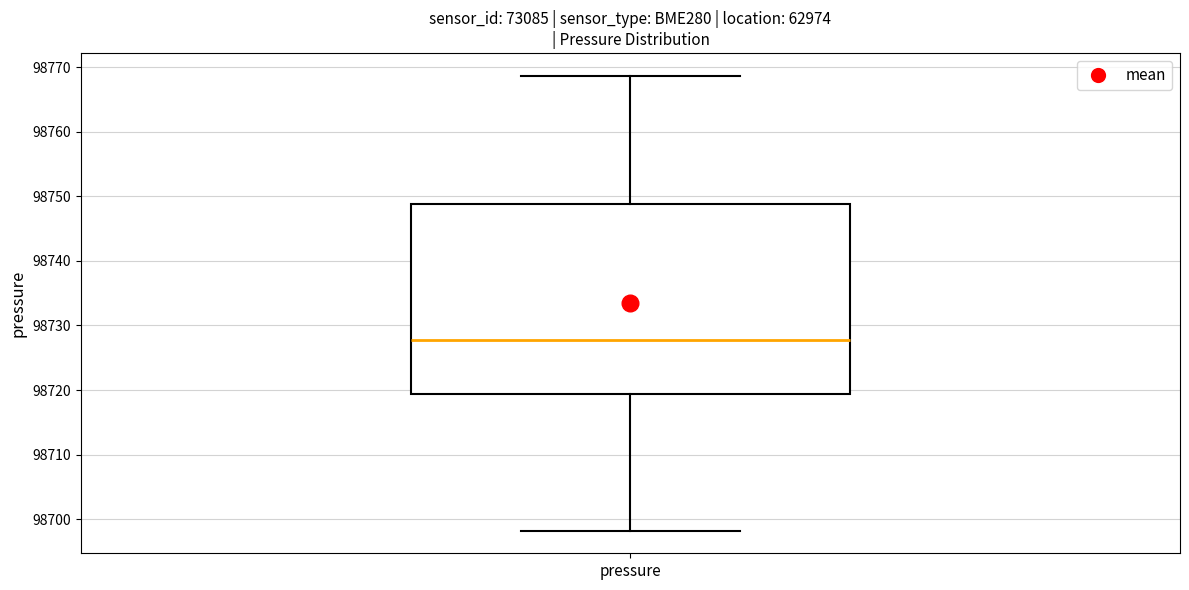

Transcribe this box plot: give where the median line is, the range the box spans, and where the two whiskers end, as read against the y-axis. The values are not printed on the chart, so give them approximately, as read against the axis.

median 98728, box 98719 to 98749, whiskers 98698 to 98769